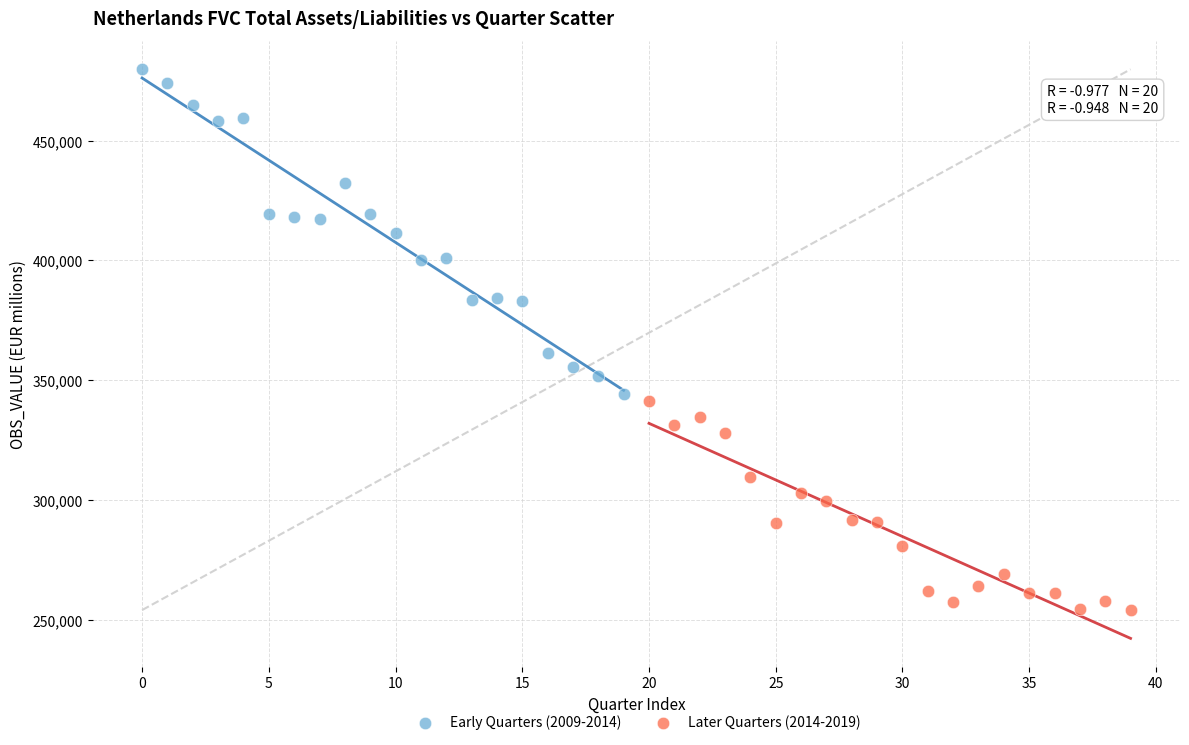

Which series has the largest Y range (max minus min)?

Early Quarters (2009-2014)